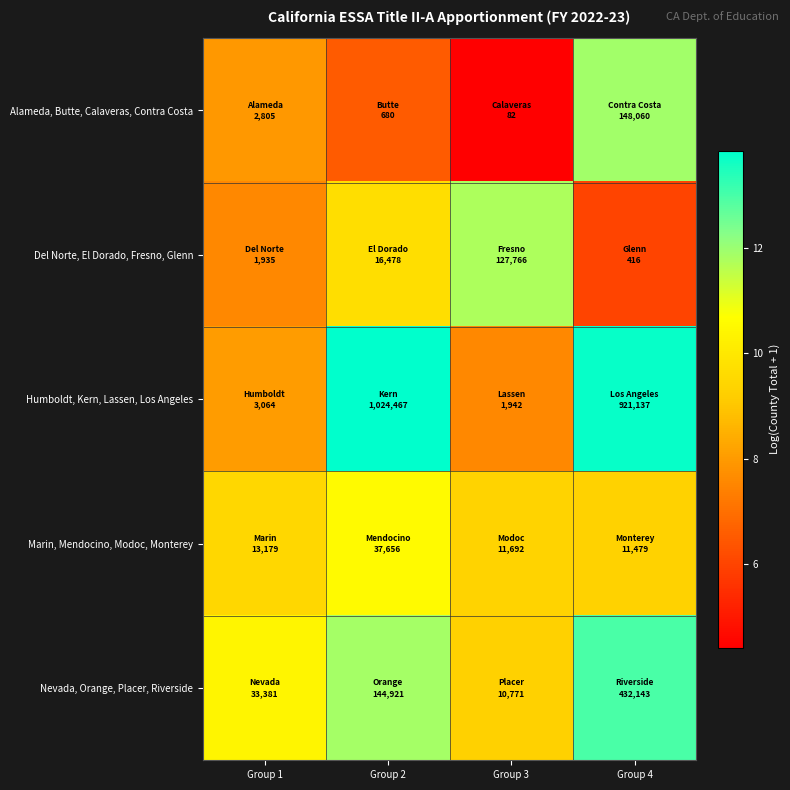

Reading left to right, extract all data points from this chart.

Alameda, Butte, Calaveras, Contra Costa: Group 1=7.9	Group 2=6.5	Group 3=4.4	Group 4=11.9
Del Norte, El Dorado, Fresno, Glenn: Group 1=7.6	Group 2=9.7	Group 3=11.8	Group 4=6.0
Humboldt, Kern, Lassen, Los Angeles: Group 1=8.0	Group 2=13.8	Group 3=7.6	Group 4=13.7
Marin, Mendocino, Modoc, Monterey: Group 1=9.5	Group 2=10.5	Group 3=9.4	Group 4=9.3
Nevada, Orange, Placer, Riverside: Group 1=10.4	Group 2=11.9	Group 3=9.3	Group 4=13.0